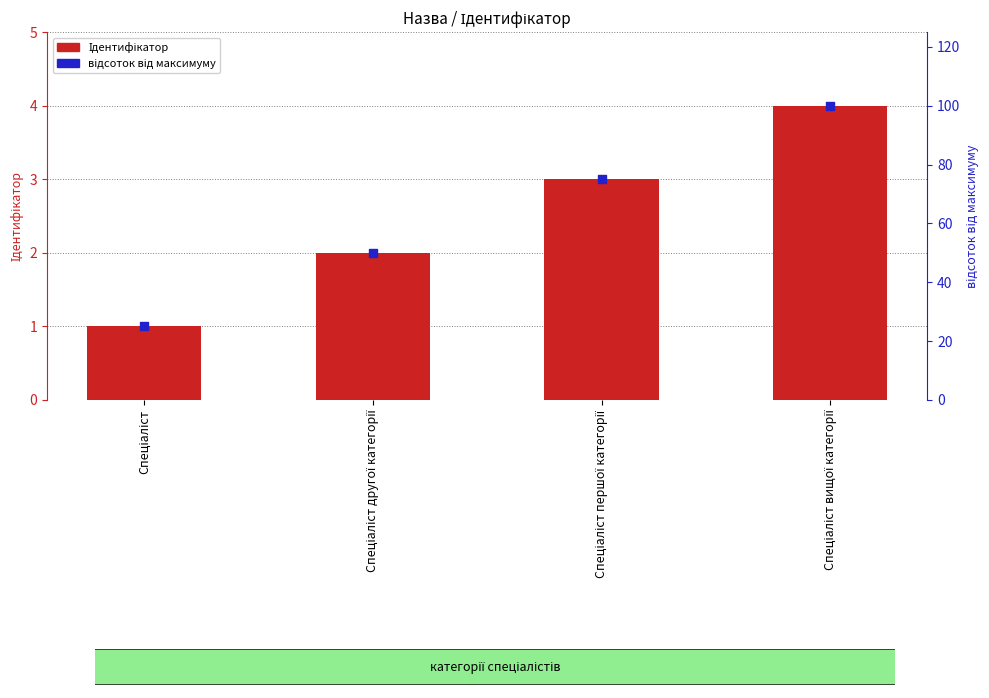

At how many categories does at least one series exceed 7?

4